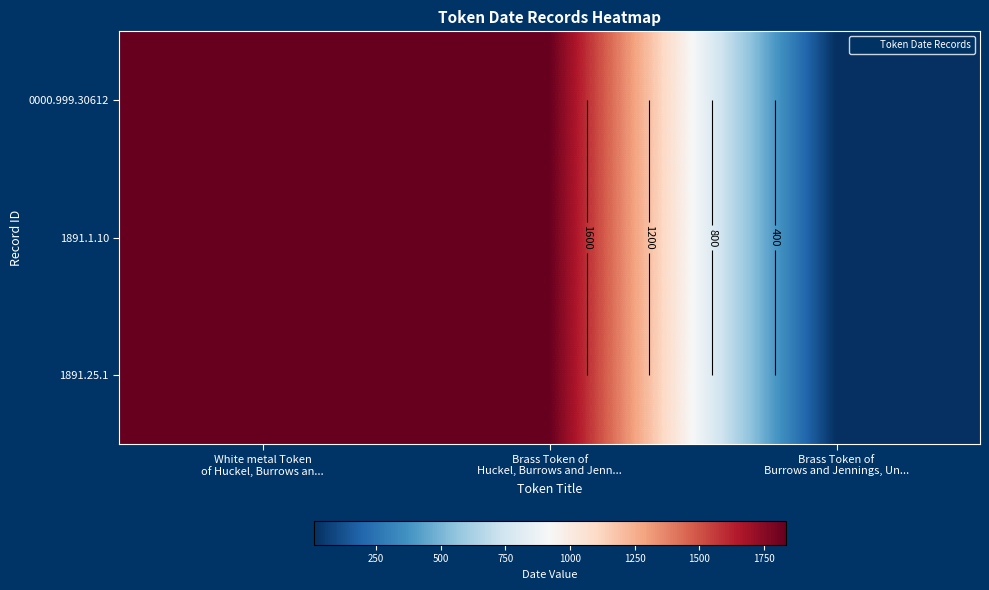

Which category has the lowest value in the 1891.25.1 series?

Brass Token of Burrows and Jennings, Un...